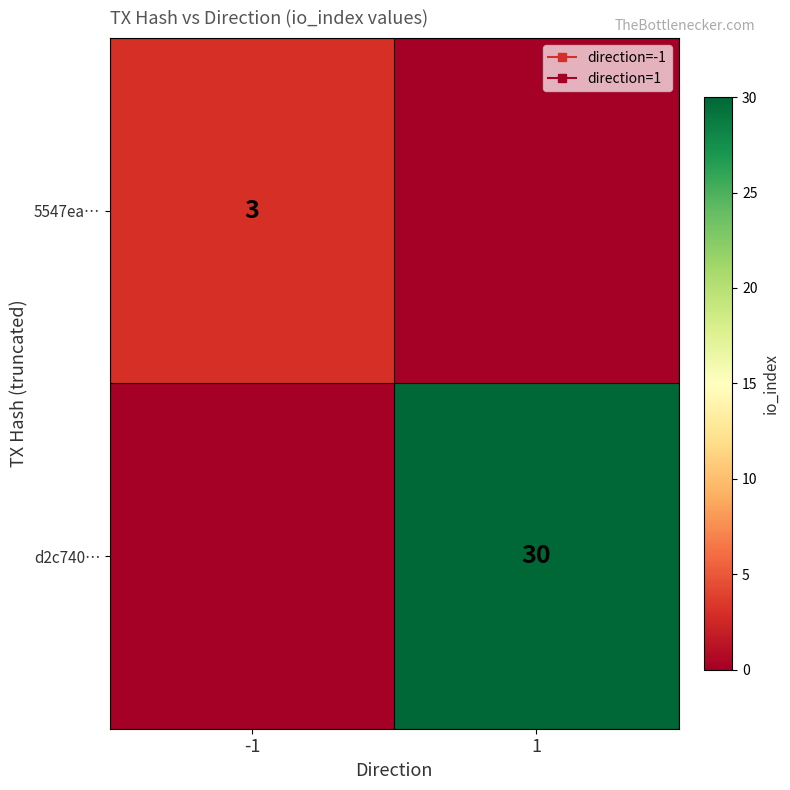

Which category has the highest value across all series?

1